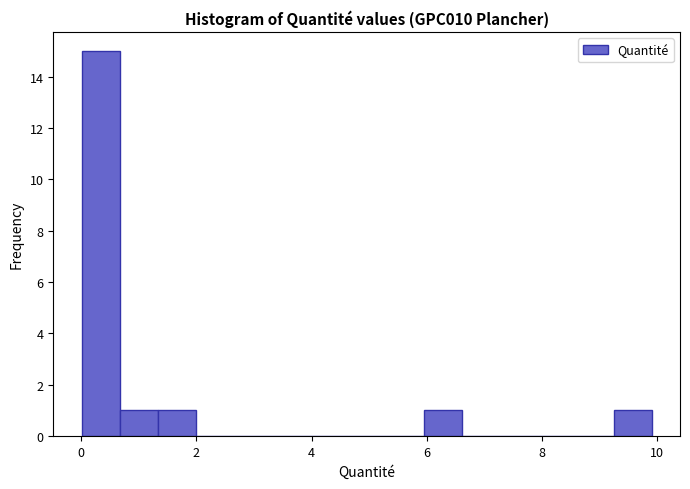

Read against the x-axis, roughly where is the centre of the tallest bar?

0.4